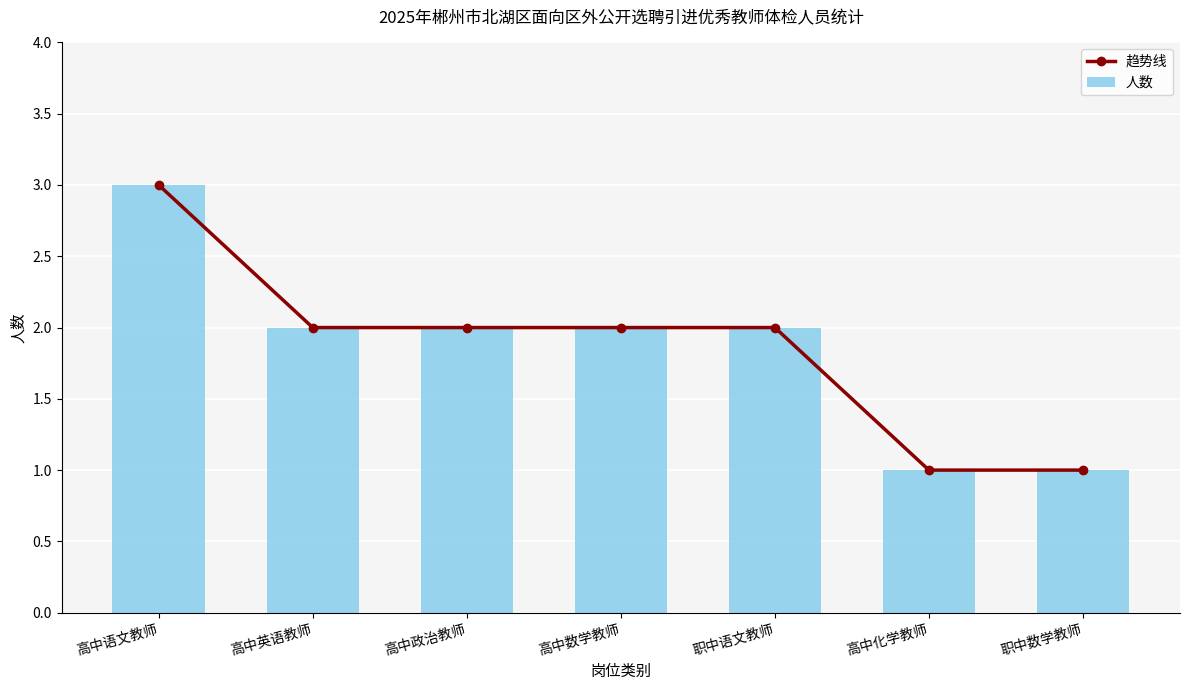

At which category is the sum across all series the highest?

高中语文教师